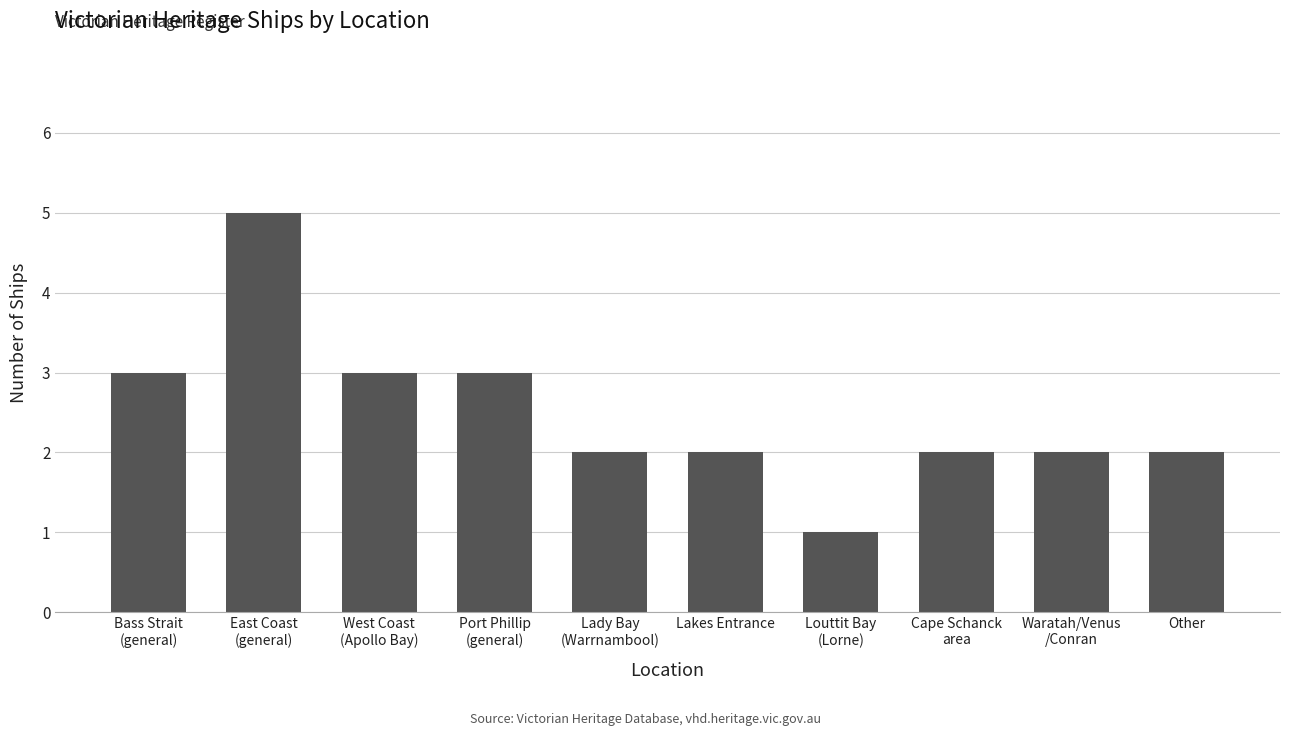

What position from the left is Lady Bay
(Warrnambool)?

5